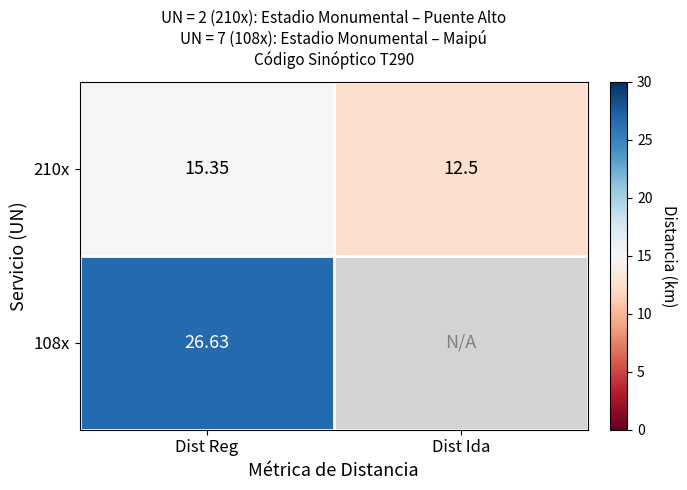

At which label does 210x reach its peak?

Dist Reg